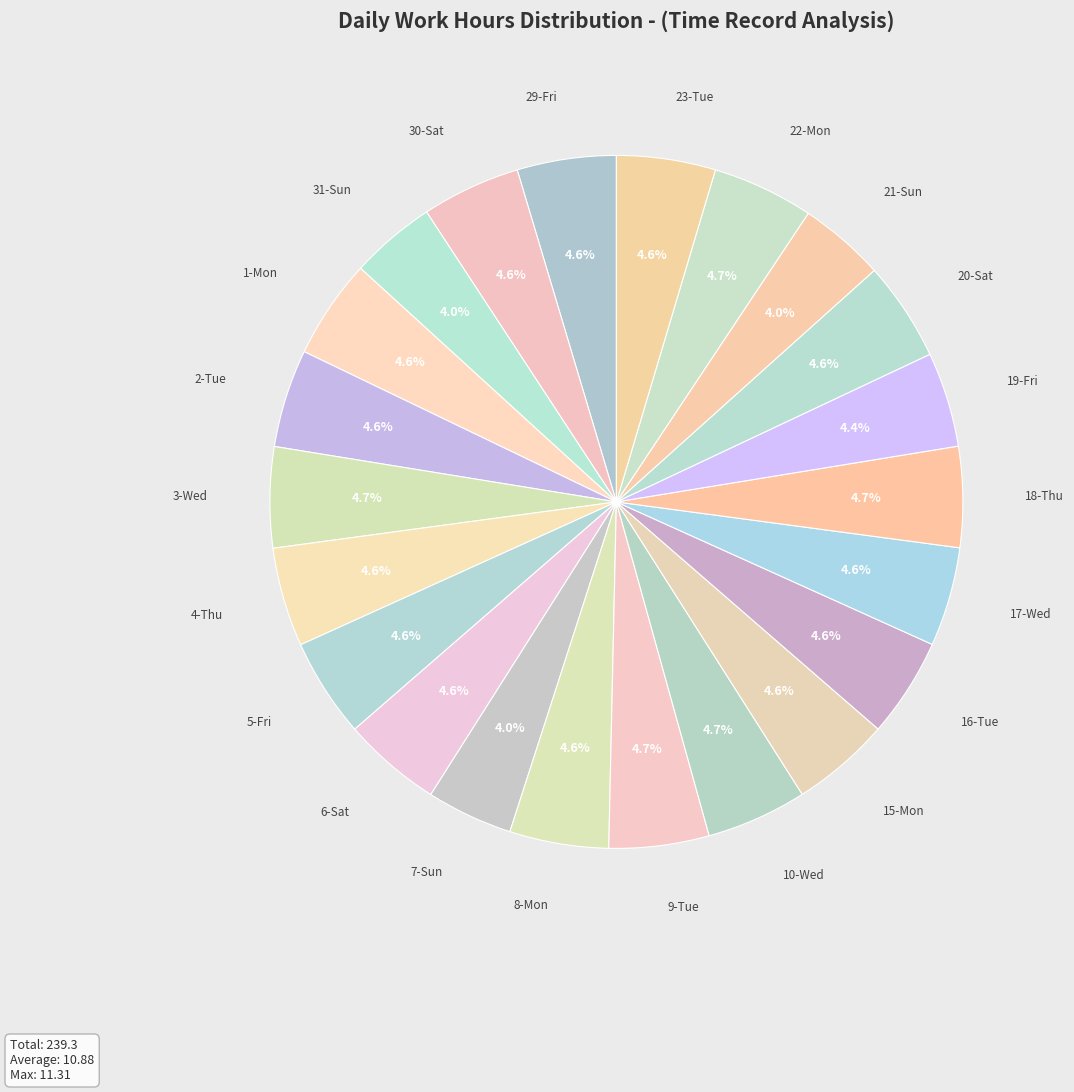

Approximately how many times larger is the value at 10-Wed compared to 19-Fri?

1.1